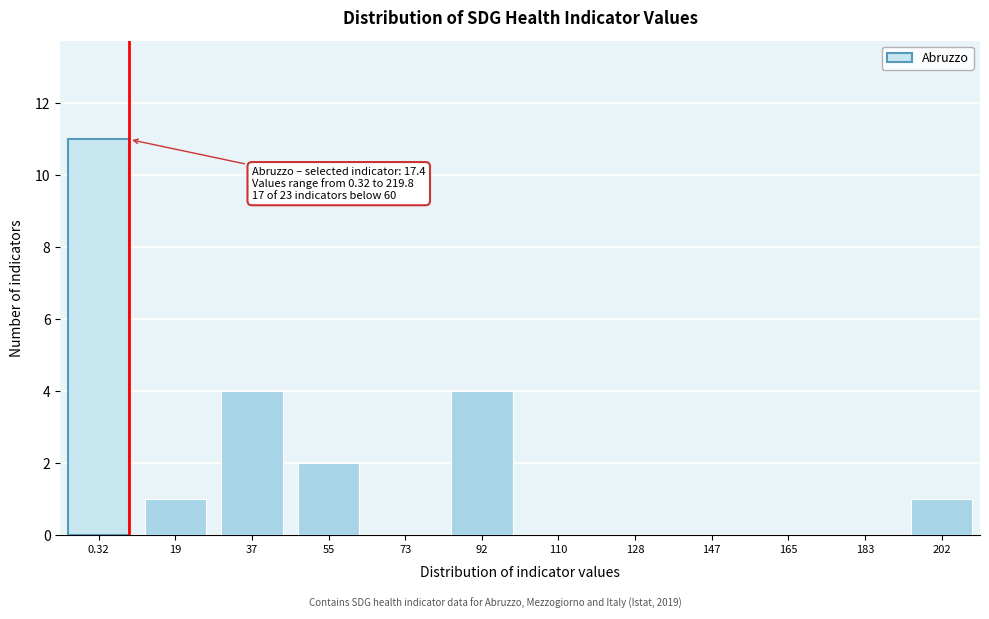

Reading right to left, transcribe all the data shown in this chart.

202=1	183=0	165=0	147=0	128=0	110=0	92=4	73=0	55=2	37=4	19=1	0.32=11